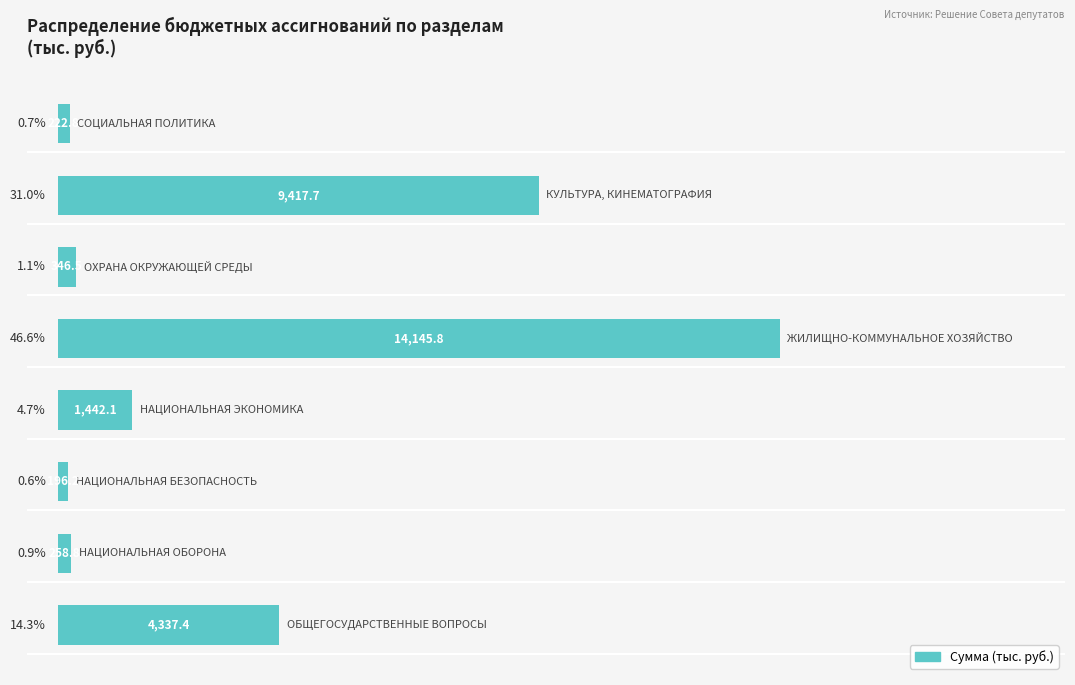

What is the average value?

12.5